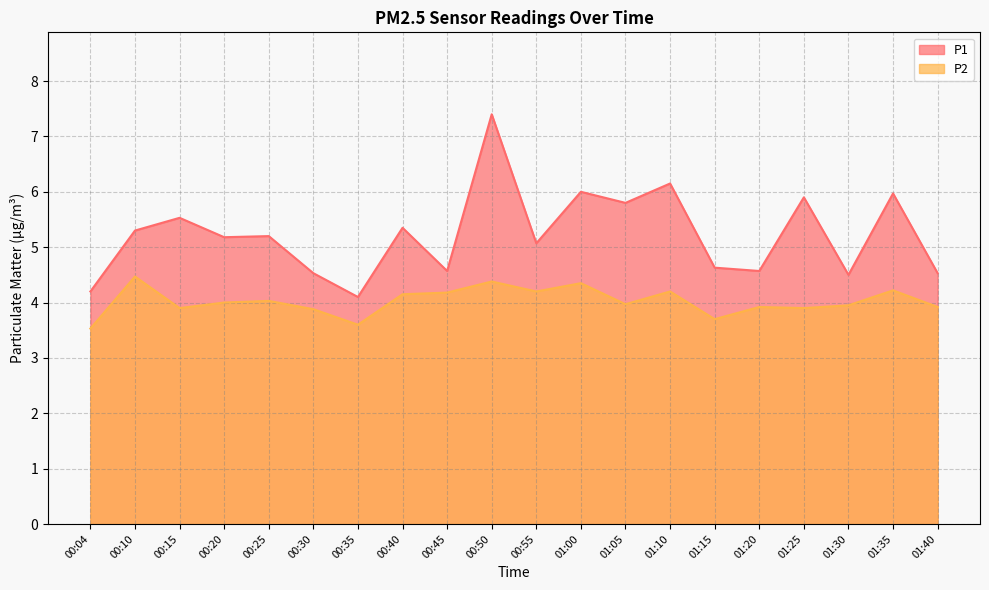

What position from the left is 01:25?

17